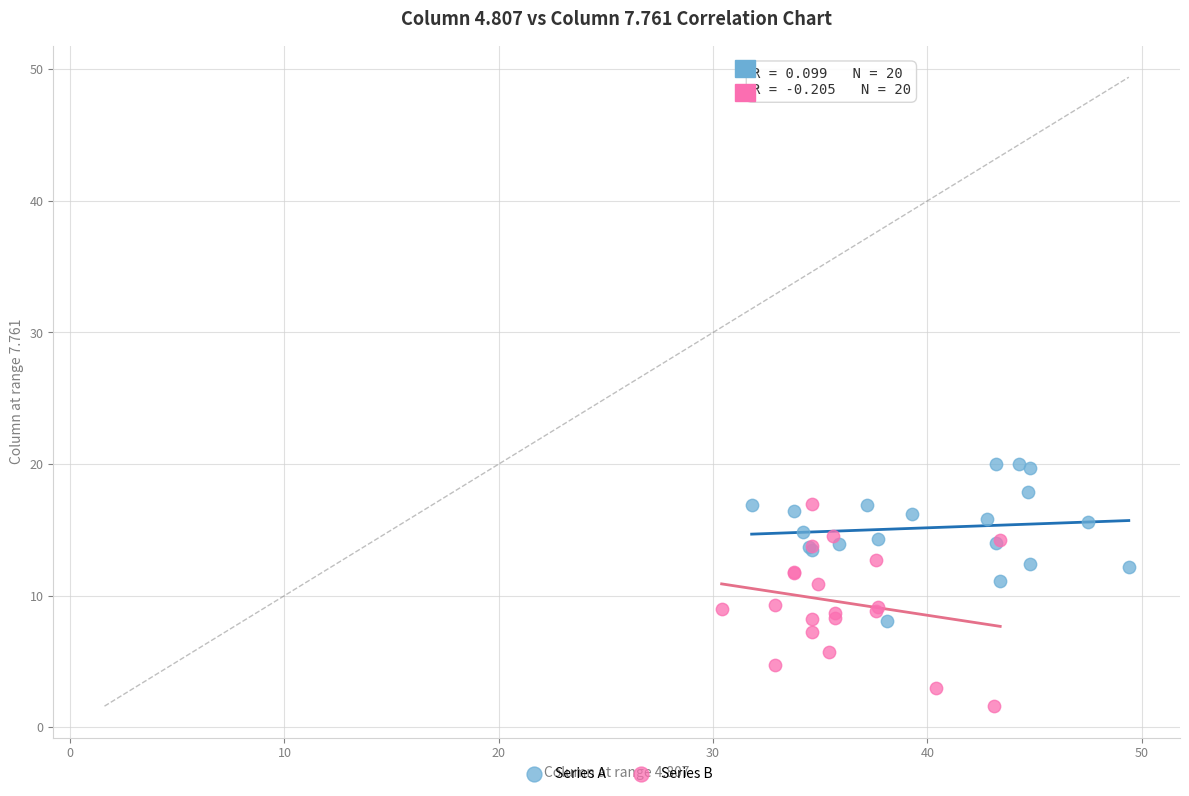

Which series contains the highest Y value?

Series A